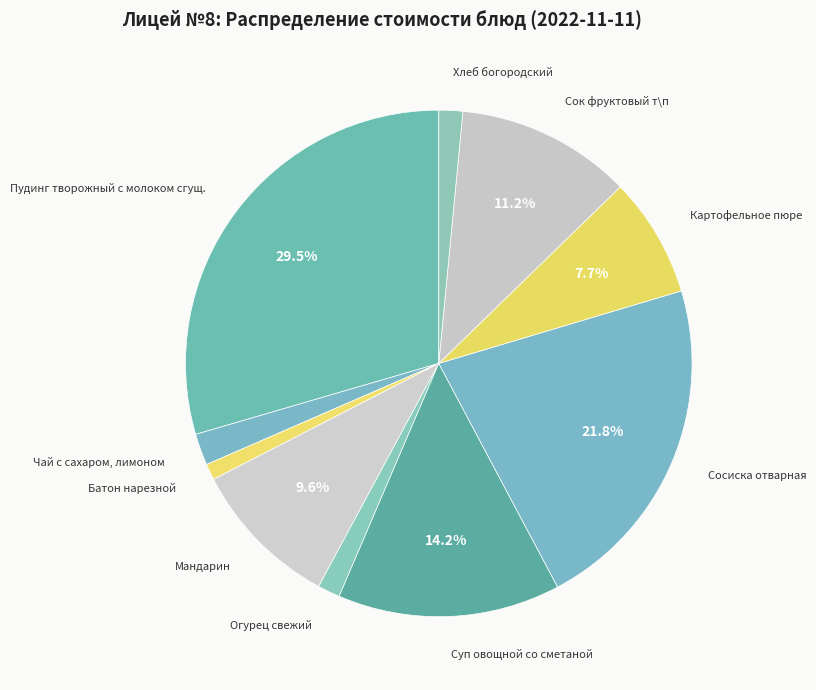

How many slices are in this pie chart?

10